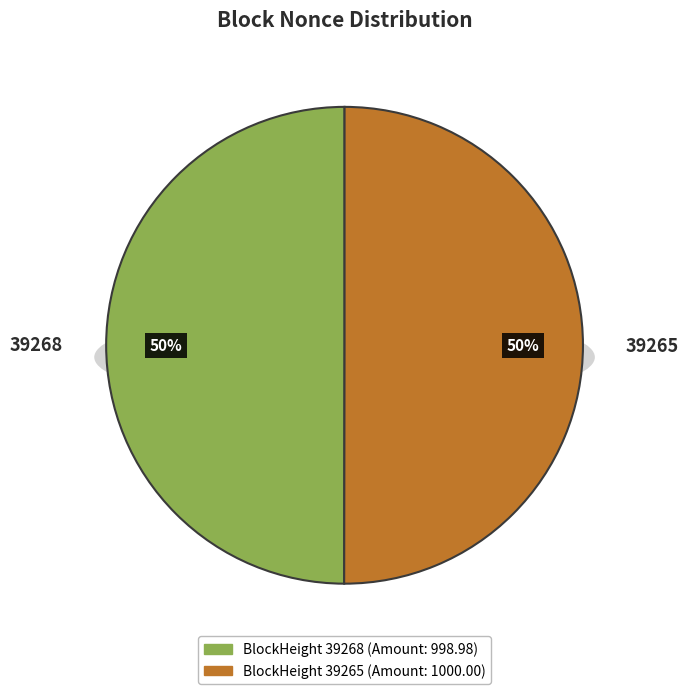

Rank the categories by value from lowest to highest.

39268, 39265